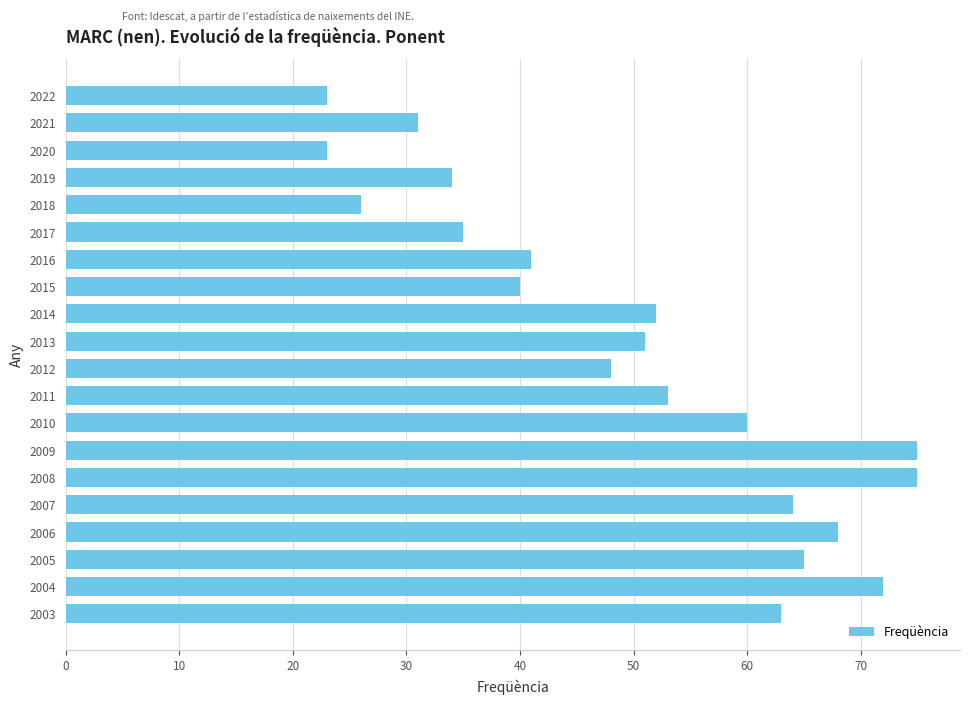

What is the value of the 16th bar from the top?

64